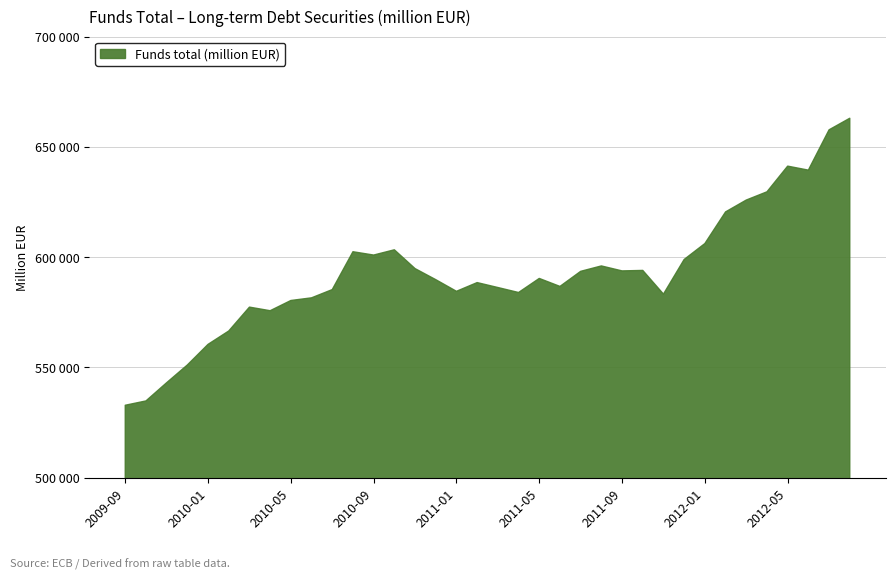

True or false: the data has more than 2 interior local peaks.

True